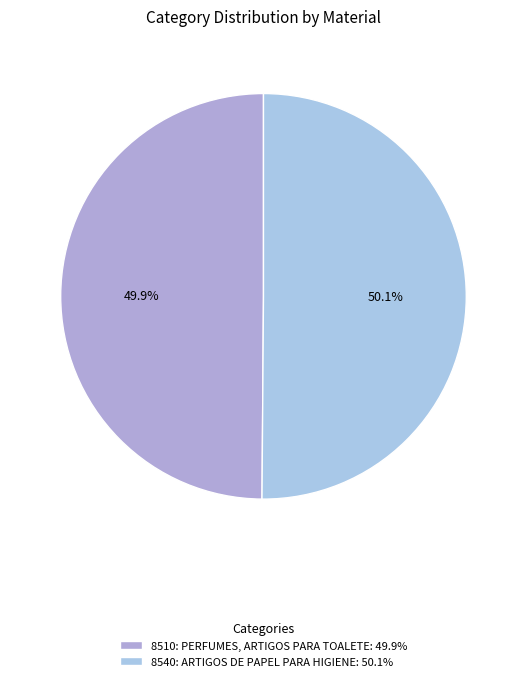

Is the sum of 8510: PERFUMES, ARTIGOS PARA TOALETE and 8540: ARTIGOS DE PAPEL PARA HIGIENE greater than half?

Yes